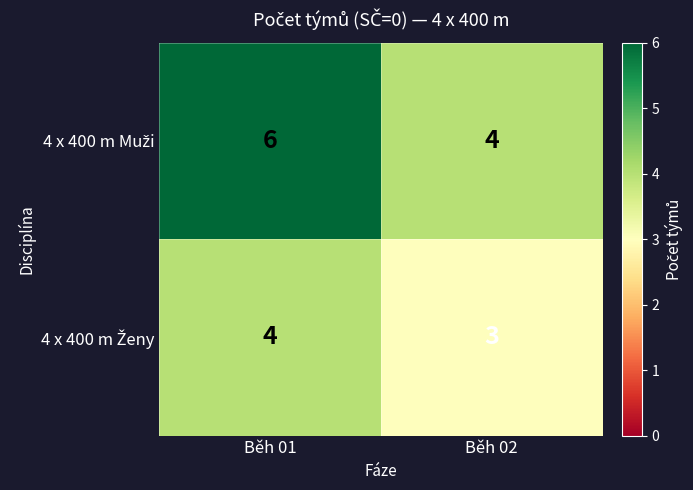

What is the maximum value shown in the chart?

6